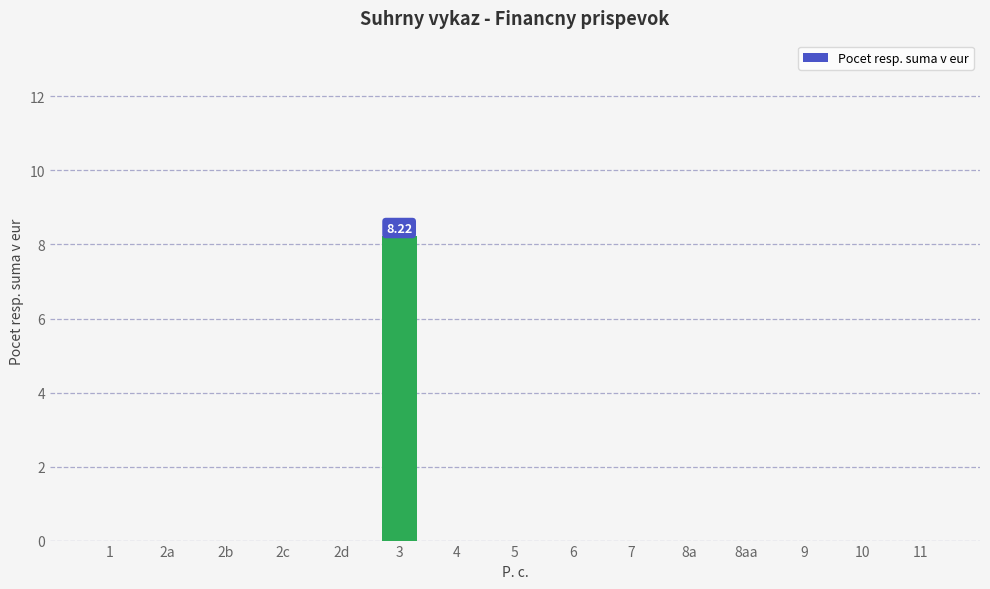

What is the change in value from 3 to 5?

-8.2